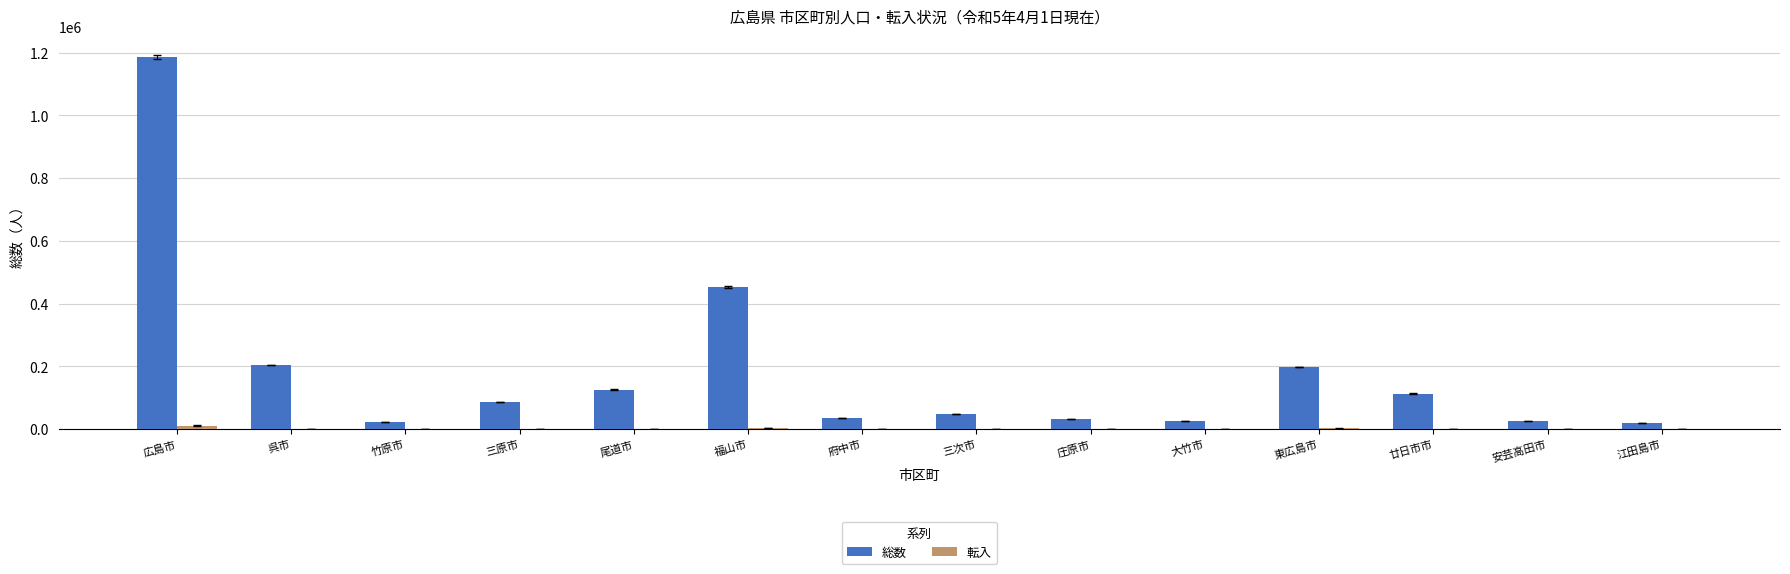

What is the sum of all 総数 values?

2577572